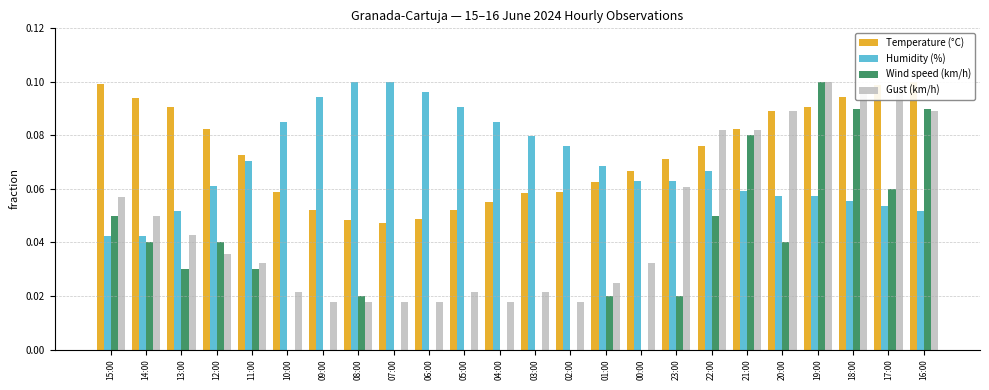

What are all the series names shown in the legend?

Temperature (°C), Humidity (%), Wind speed (km/h), Gust (km/h)